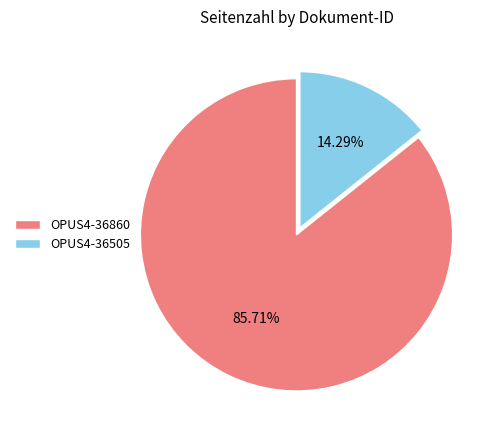

To the nearest percent, what is the average slice percentage?

50%